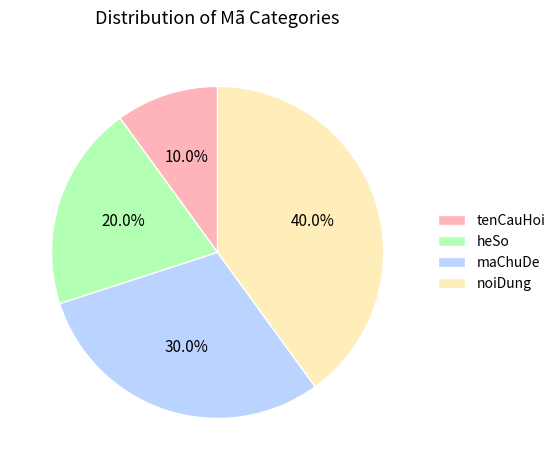

Between noiDung and tenCauHoi, which is larger?

noiDung